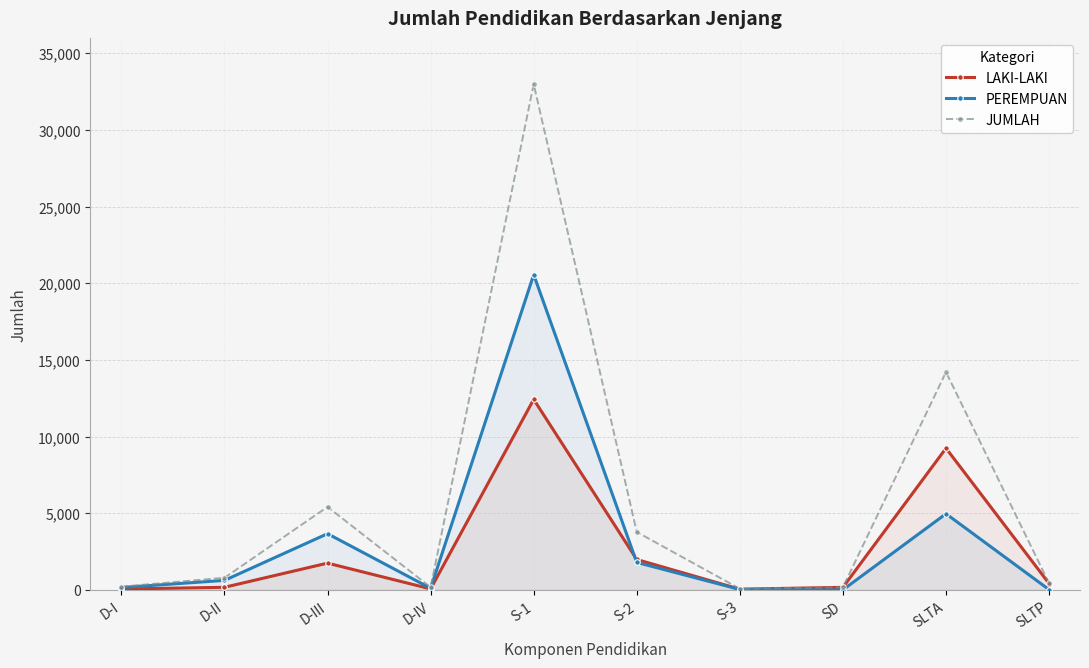

The JUMLAH series shows 3777 at S-2. True or false?

True